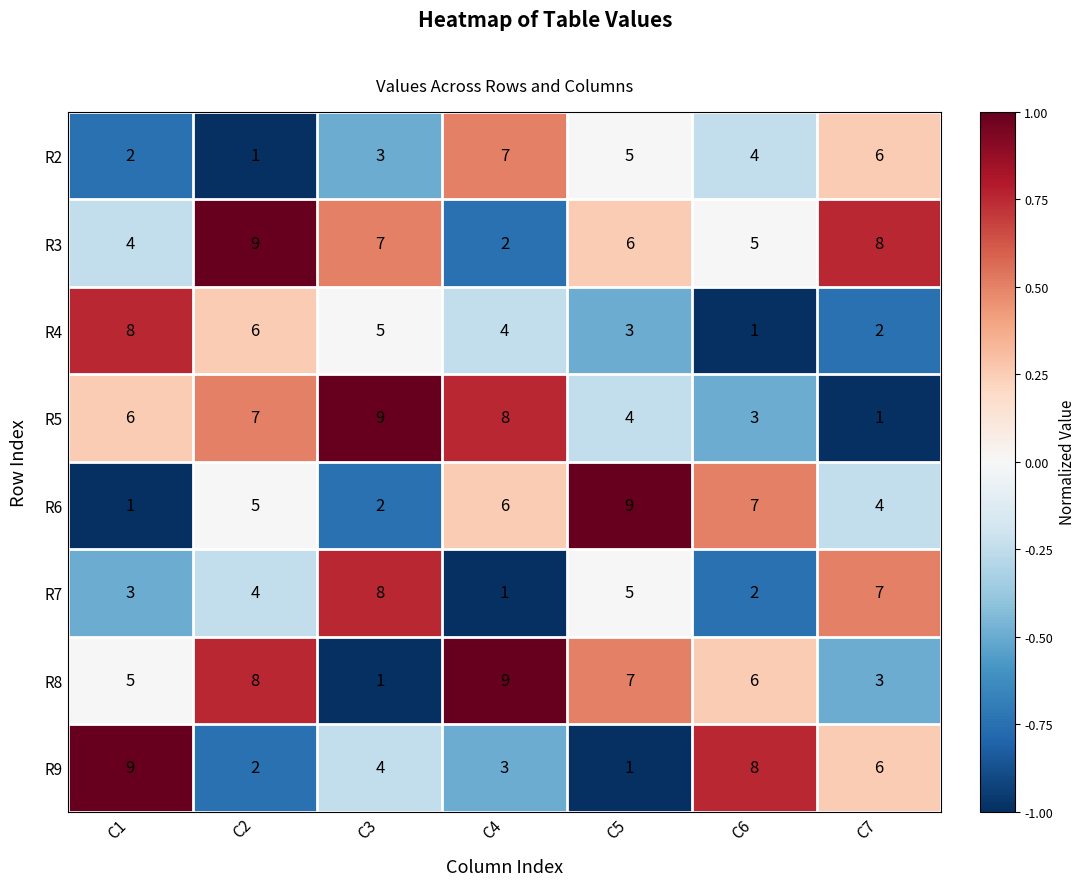

At which category is the sum across all series the highest?

C2